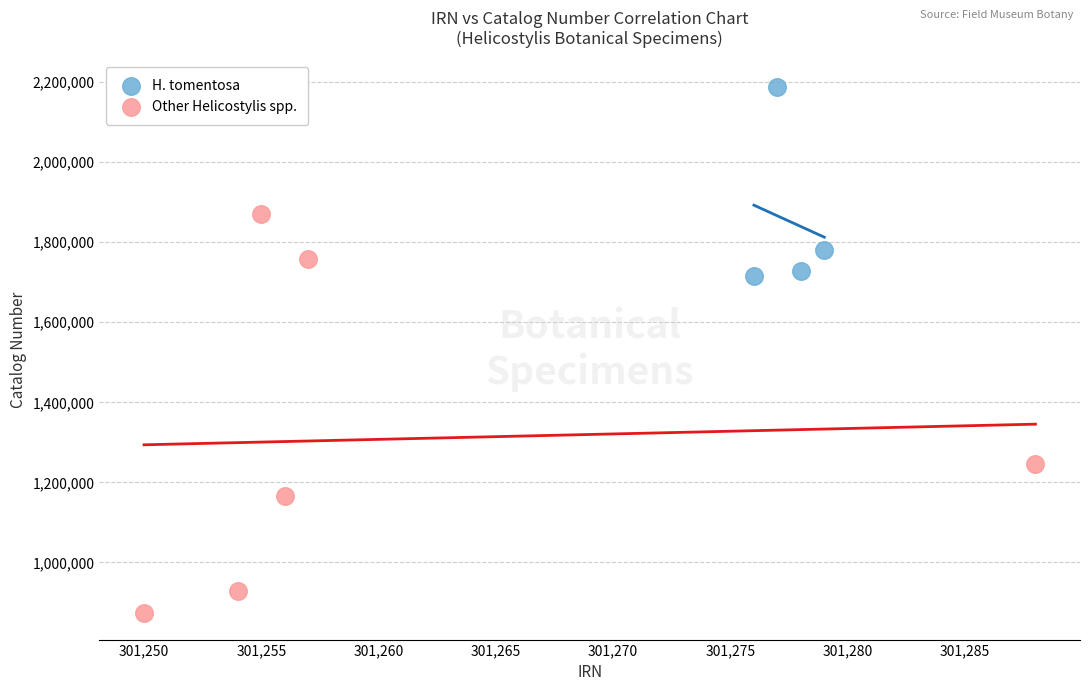

Which series contains the highest Y value?

H. tomentosa